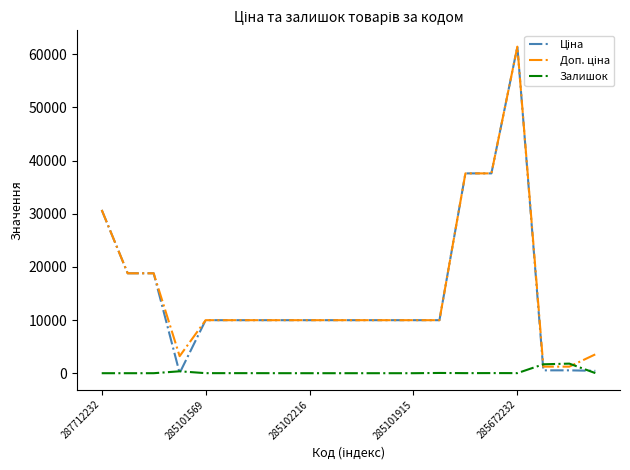

What is the greatest value displayed?

61434.3